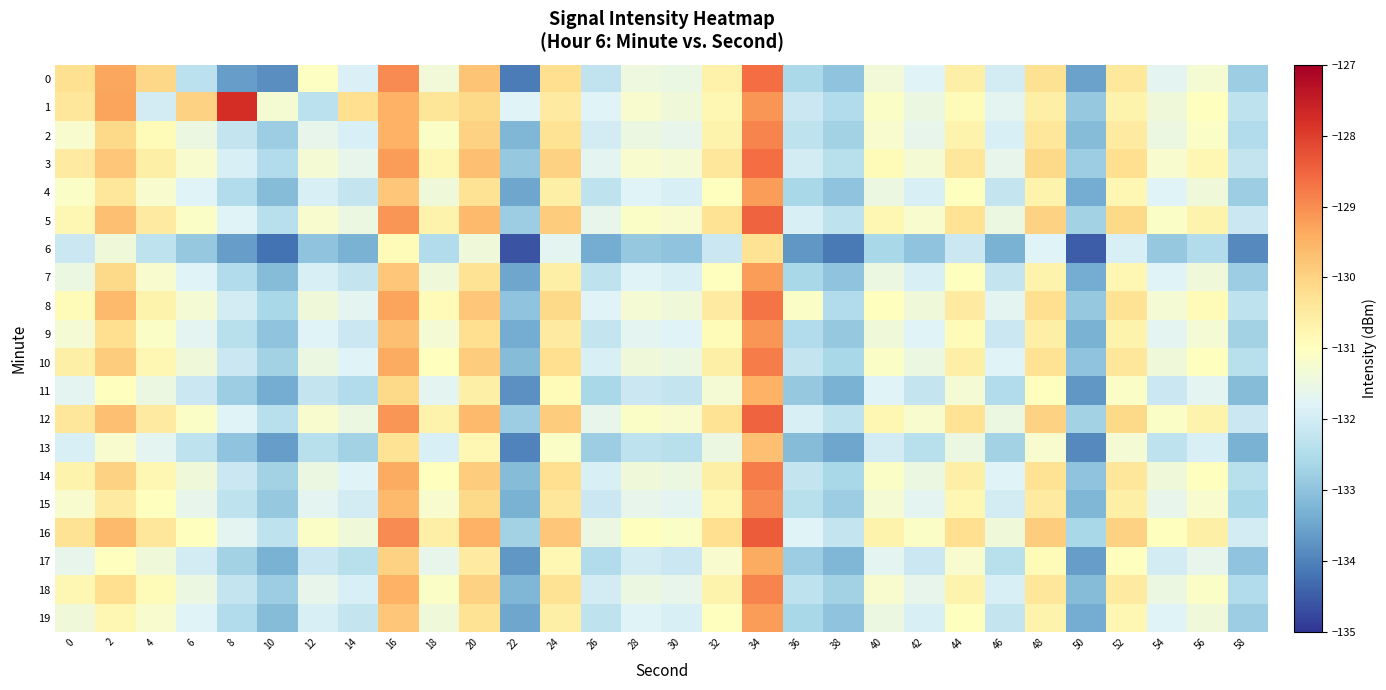

What is the maximum value shown in the chart?

-127.8